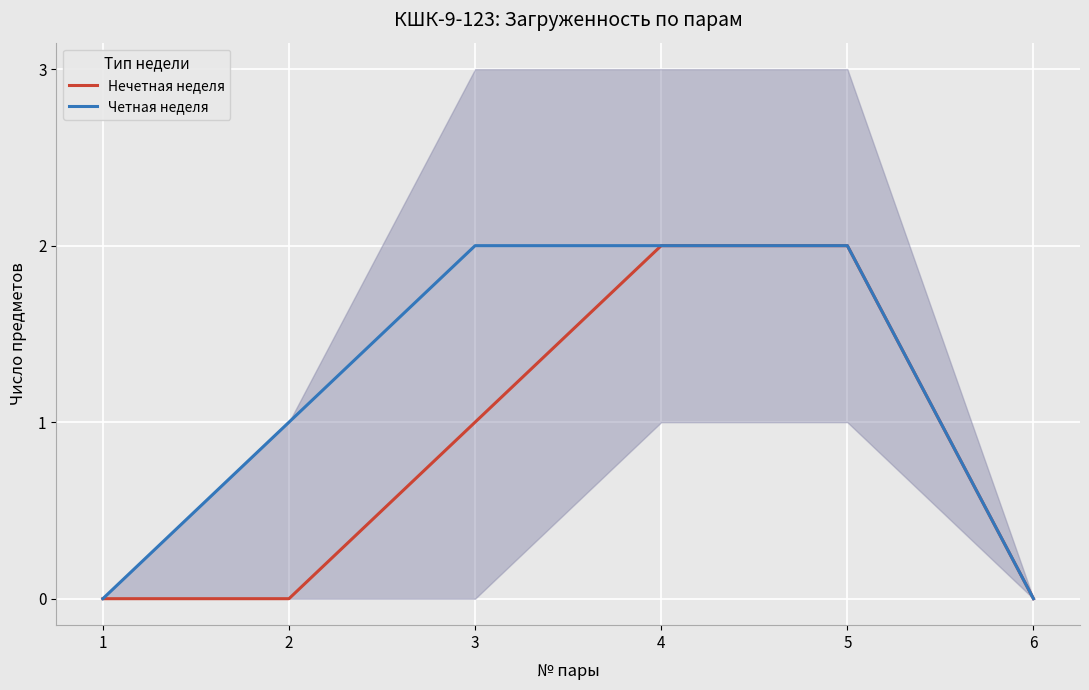

True or false: Нечетная неделя and Четная неделя cross at least once.

False